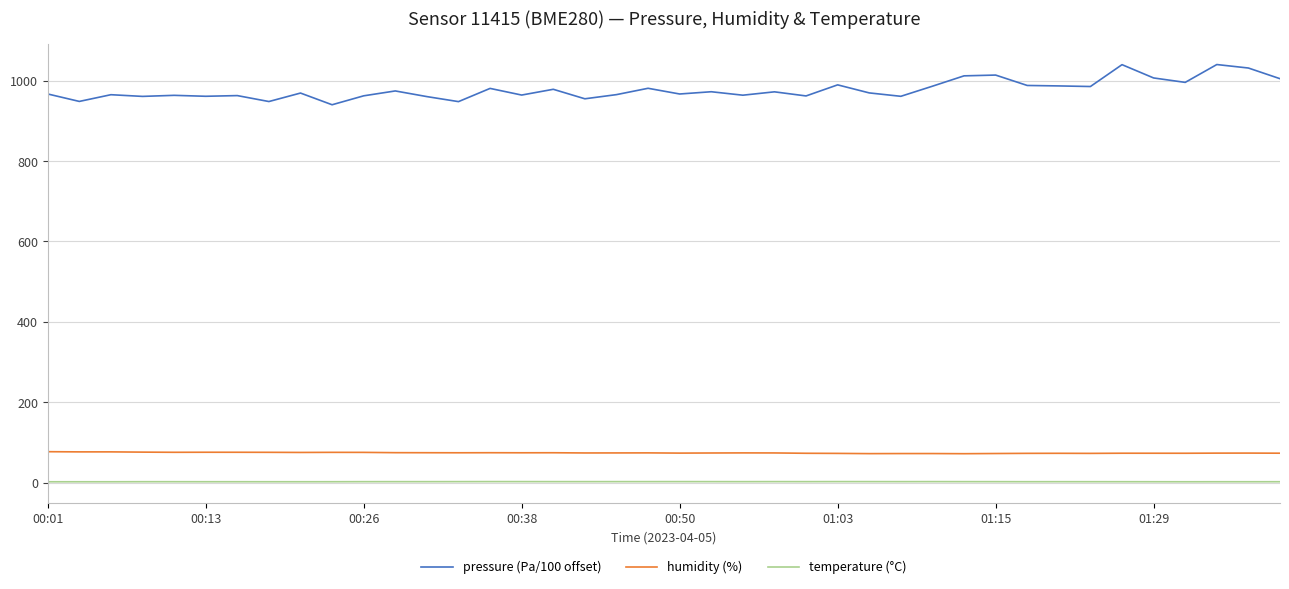

True or false: humidity (%) and pressure (Pa/100 offset) cross at least once.

False